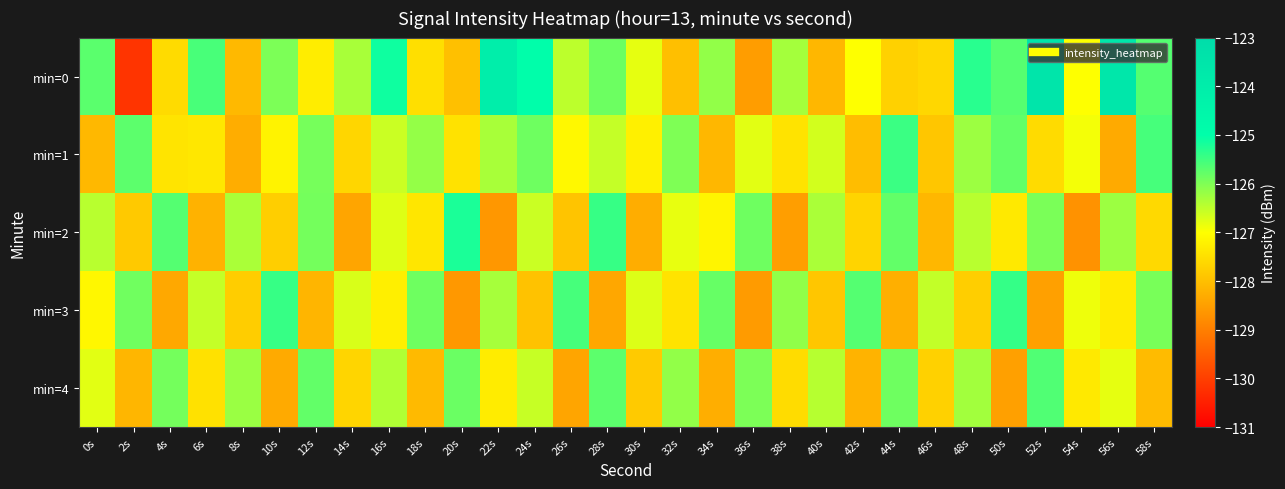

Reading left to right, transcribe all the data shown in this chart.

min=0: 0s=-125.7	2s=-130.2	4s=-127.6	6s=-125.6	8s=-128.1	10s=-126.0	12s=-127.3	14s=-126.3	16s=-125.1	18s=-127.5	20s=-128.0	22s=-124.0	24s=-125.0	26s=-126.5	28s=-125.8	30s=-126.8	32s=-128.0	34s=-126.1	36s=-128.5	38s=-126.3	40s=-128.1	42s=-127.0	44s=-127.7	46s=-127.6	48s=-125.3	50s=-125.7	52s=-123.5	54s=-127.0	56s=-123.6	58s=-125.7
min=1: 0s=-128.1	2s=-125.7	4s=-127.4	6s=-127.4	8s=-128.3	10s=-127.2	12s=-125.9	14s=-127.6	16s=-126.6	18s=-126.2	20s=-127.5	22s=-126.3	24s=-125.9	26s=-127.1	28s=-126.5	30s=-127.2	32s=-126.0	34s=-128.1	36s=-126.8	38s=-127.4	40s=-126.7	42s=-128.0	44s=-125.5	46s=-127.9	48s=-126.2	50s=-125.8	52s=-127.6	54s=-126.9	56s=-128.3	58s=-125.5
min=2: 0s=-126.5	2s=-127.8	4s=-125.7	6s=-128.2	8s=-126.3	10s=-127.8	12s=-125.9	14s=-128.4	16s=-126.8	18s=-127.4	20s=-125.2	22s=-128.6	24s=-126.6	26s=-127.9	28s=-125.4	30s=-128.3	32s=-126.8	34s=-127.2	36s=-125.9	38s=-128.5	40s=-126.3	42s=-127.7	44s=-125.8	46s=-128.1	48s=-126.5	50s=-127.3	52s=-126.0	54s=-128.7	56s=-126.2	58s=-127.6
min=3: 0s=-127.1	2s=-125.9	4s=-128.4	6s=-126.5	8s=-127.8	10s=-125.4	12s=-128.2	14s=-126.7	16s=-127.2	18s=-125.9	20s=-128.6	22s=-126.3	24s=-127.9	26s=-125.6	28s=-128.4	30s=-126.7	32s=-127.4	34s=-125.8	36s=-128.6	38s=-126.1	40s=-127.9	42s=-125.7	44s=-128.2	46s=-126.5	48s=-127.8	50s=-125.4	52s=-128.5	54s=-126.9	56s=-127.3	58s=-126.0
min=4: 0s=-126.8	2s=-128.1	4s=-125.9	6s=-127.5	8s=-126.2	10s=-128.3	12s=-125.8	14s=-127.7	16s=-126.4	18s=-128.1	20s=-125.8	22s=-127.3	24s=-126.6	26s=-128.4	28s=-125.7	30s=-127.8	32s=-126.2	34s=-128.3	36s=-126.0	38s=-127.5	40s=-126.4	42s=-128.2	44s=-125.9	46s=-127.7	48s=-126.3	50s=-128.5	52s=-125.6	54s=-127.3	56s=-126.8	58s=-128.1